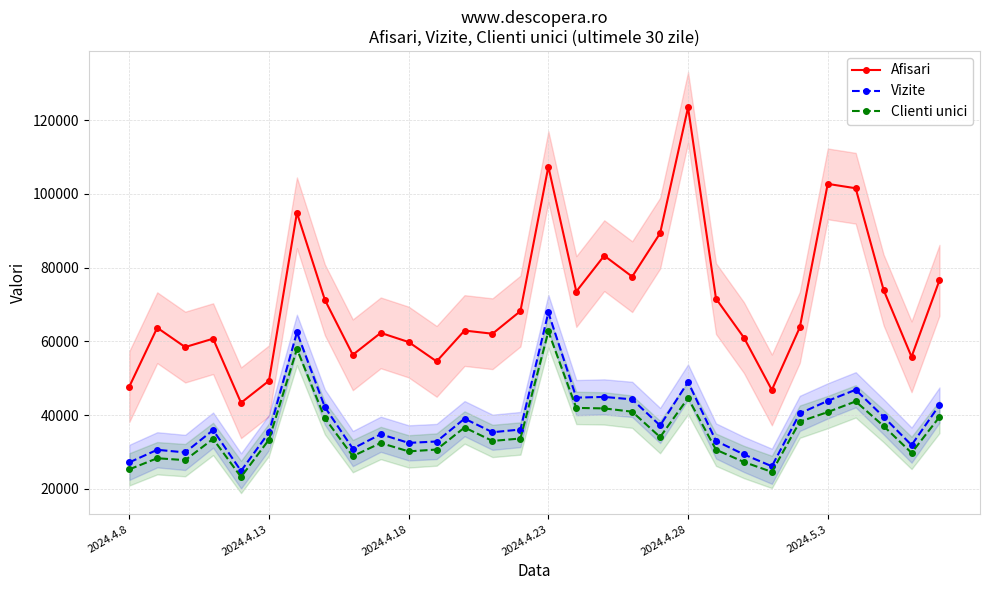

True or false: Afisari and Clienti unici intersect in this chart.

False